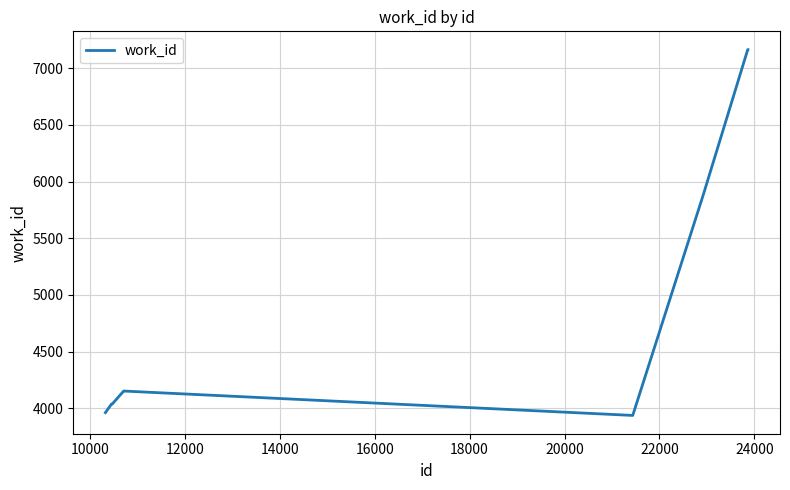

What is the difference between the maximum and minimum values?

3225